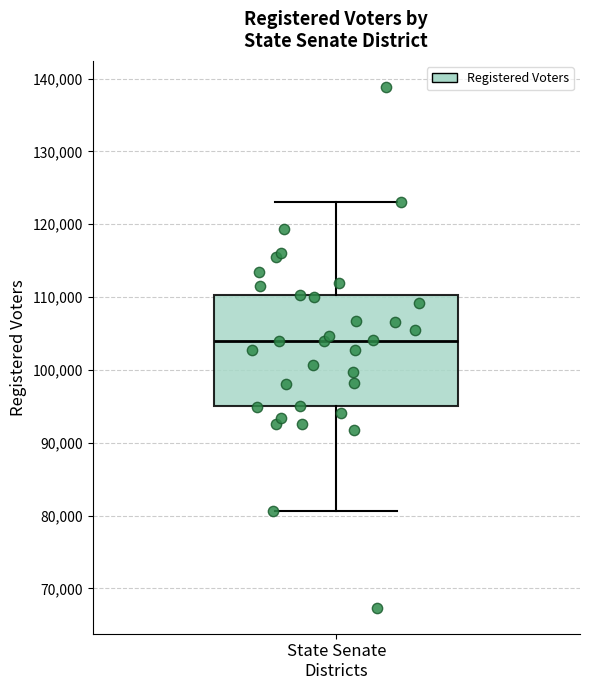

Read this box plot against the y-axis: the position of the median line, the range covered by the box, and the ends of both whiskers. The values are not printed on the chart, so give them approximately, as read against the axis.

median 104000, box 95000 to 110000, whiskers 81000 to 123000